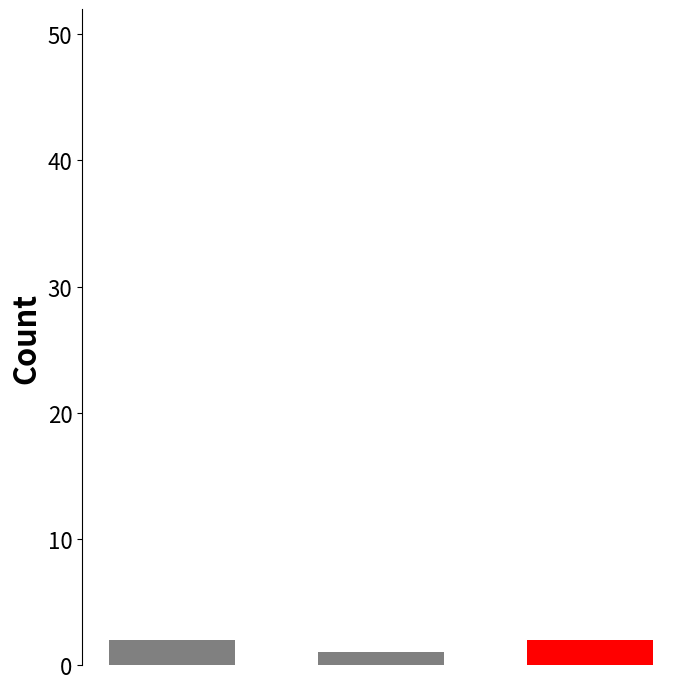

What is the sum of all values?

5